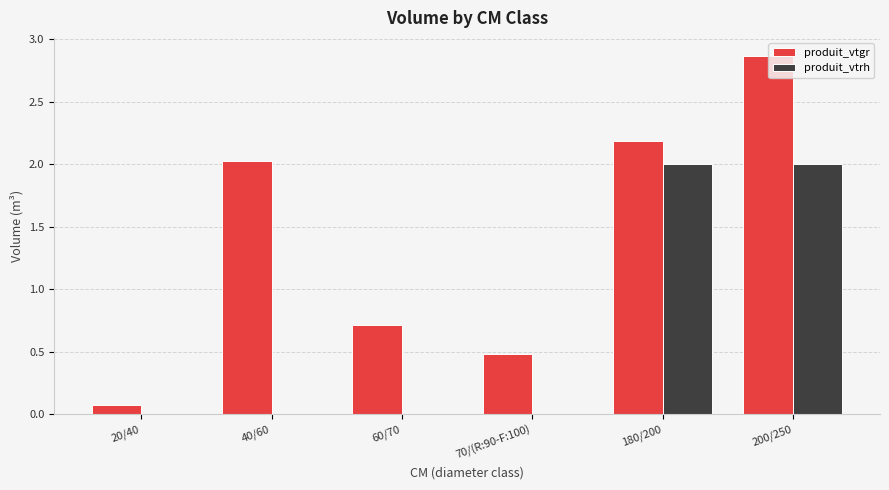

Are the bars horizontal?

No